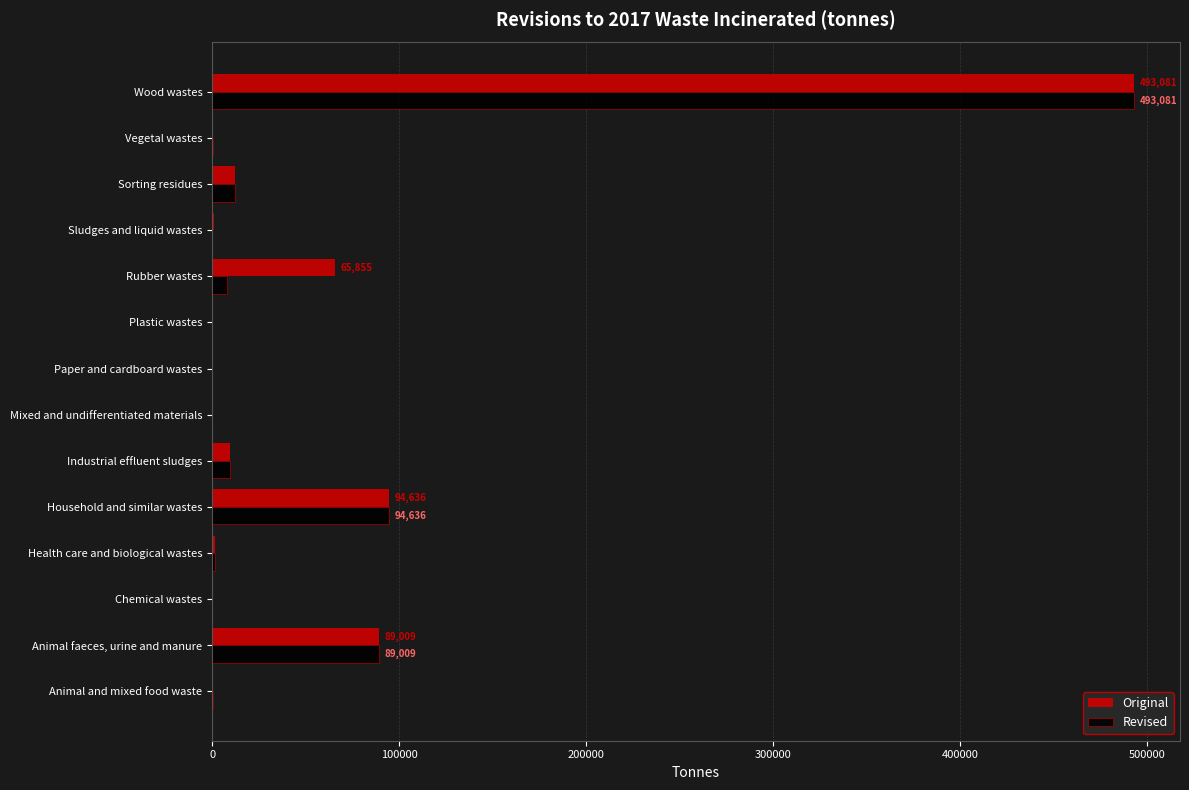

Between Rubber wastes and Wood wastes, which series saw the biggest shift?

Revised